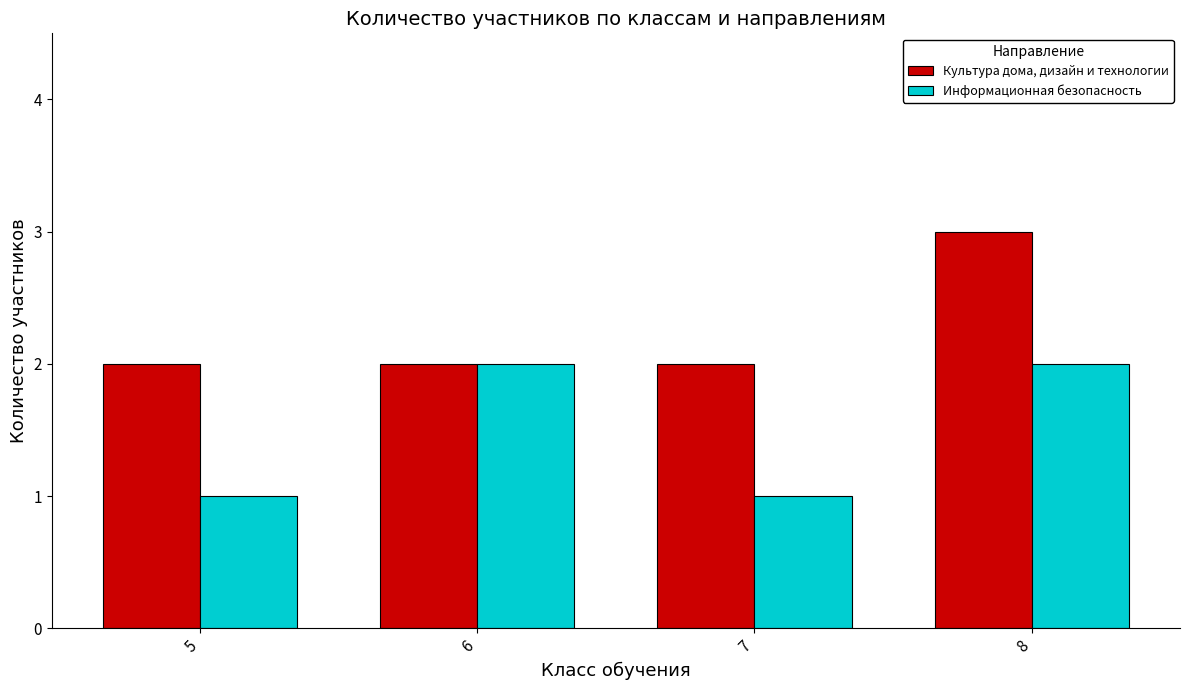

How many bars are there in total?

8